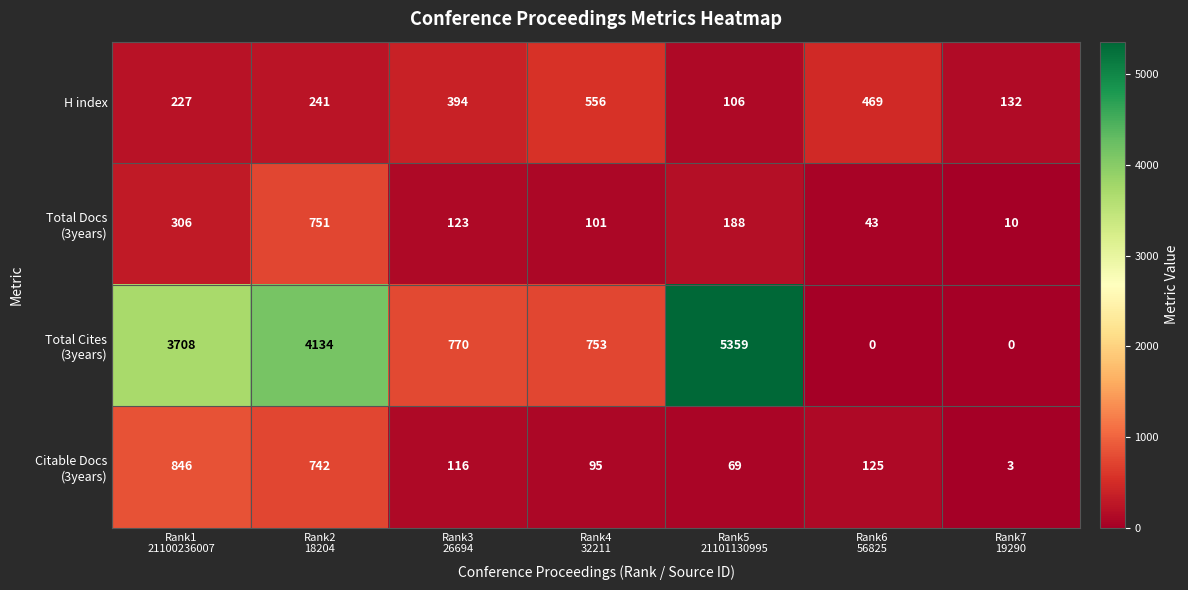

What is the average value of the H index series?

304